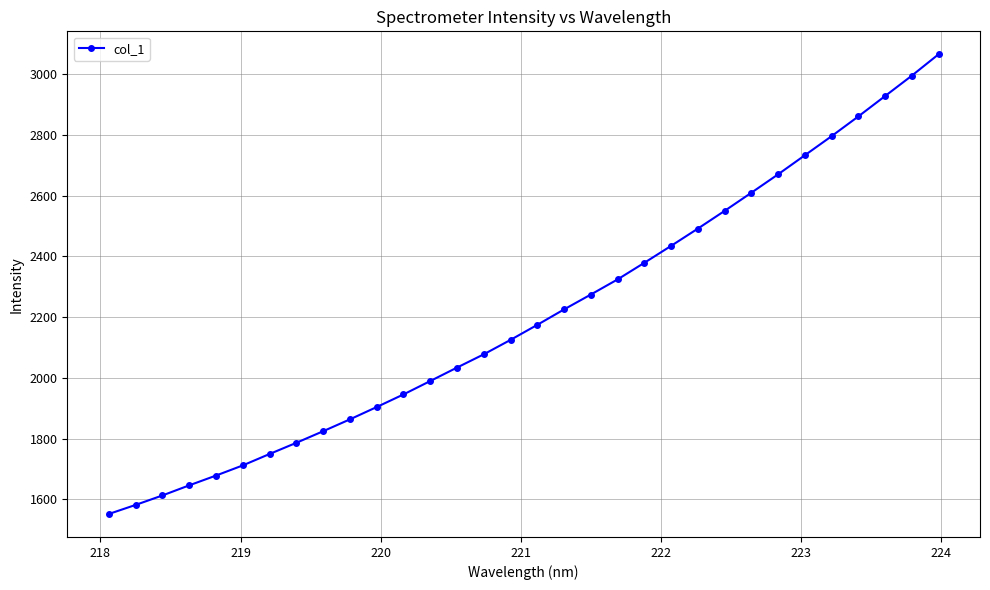

Does the chart have visible grid lines?

Yes